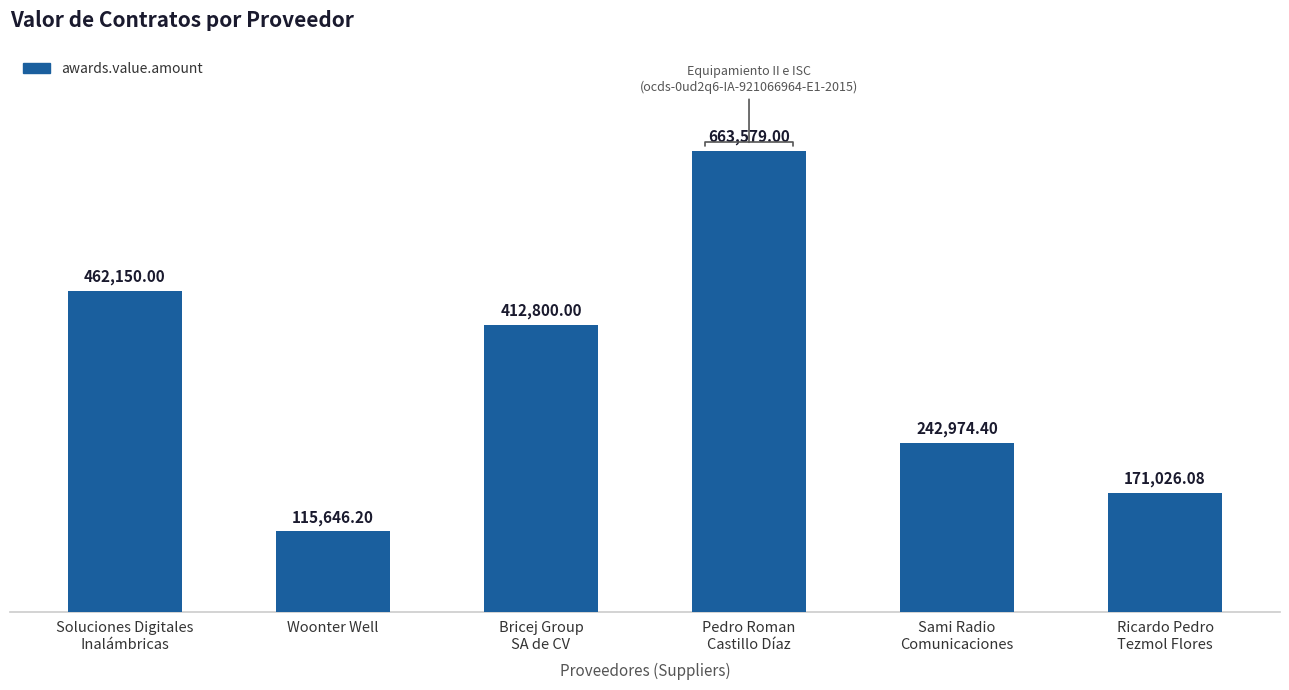

How many series are shown in this chart?

1